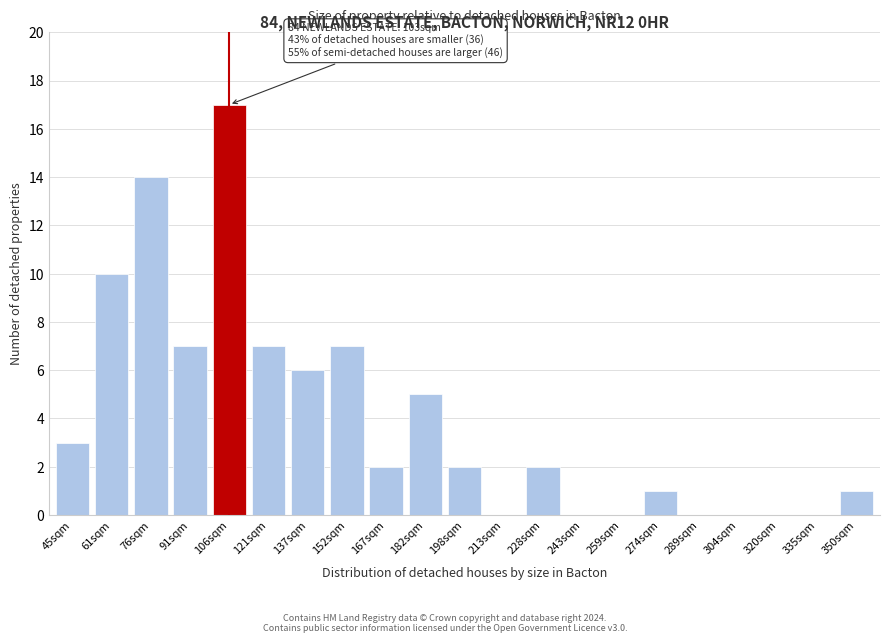

Reading right to left, what are all the values shown in this chart?

350sqm=1	335sqm=0	320sqm=0	304sqm=0	289sqm=0	274sqm=1	259sqm=0	243sqm=0	228sqm=2	213sqm=0	198sqm=2	182sqm=5	167sqm=2	152sqm=7	137sqm=6	121sqm=7	106sqm=17	91sqm=7	76sqm=14	61sqm=10	45sqm=3